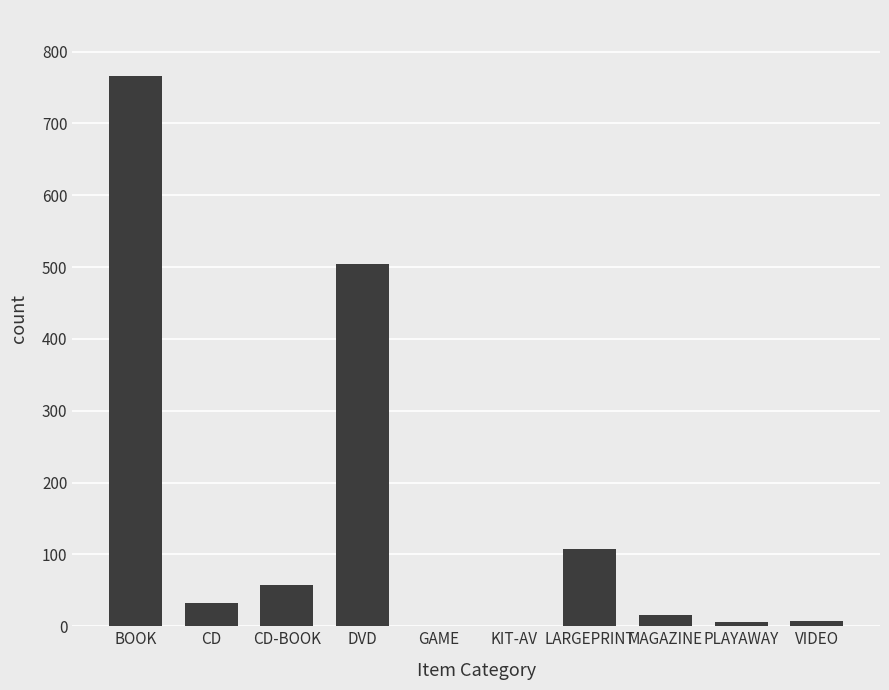

What is the maximum value shown in the chart?

766